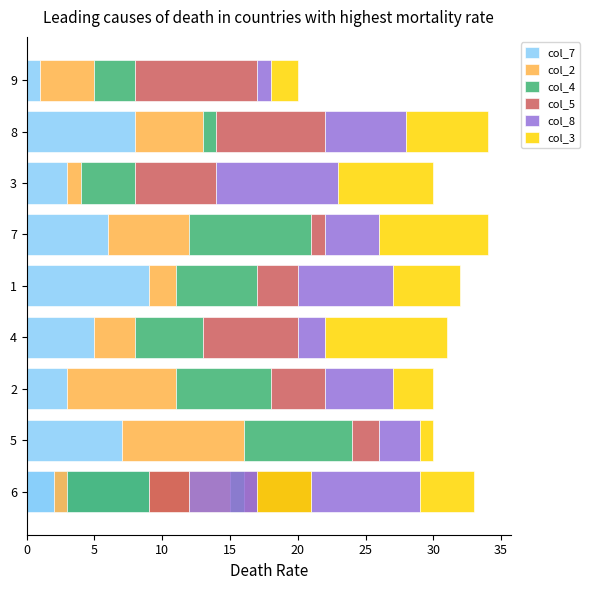

What are all the series names shown in the legend?

col_7, col_2, col_4, col_5, col_8, col_3